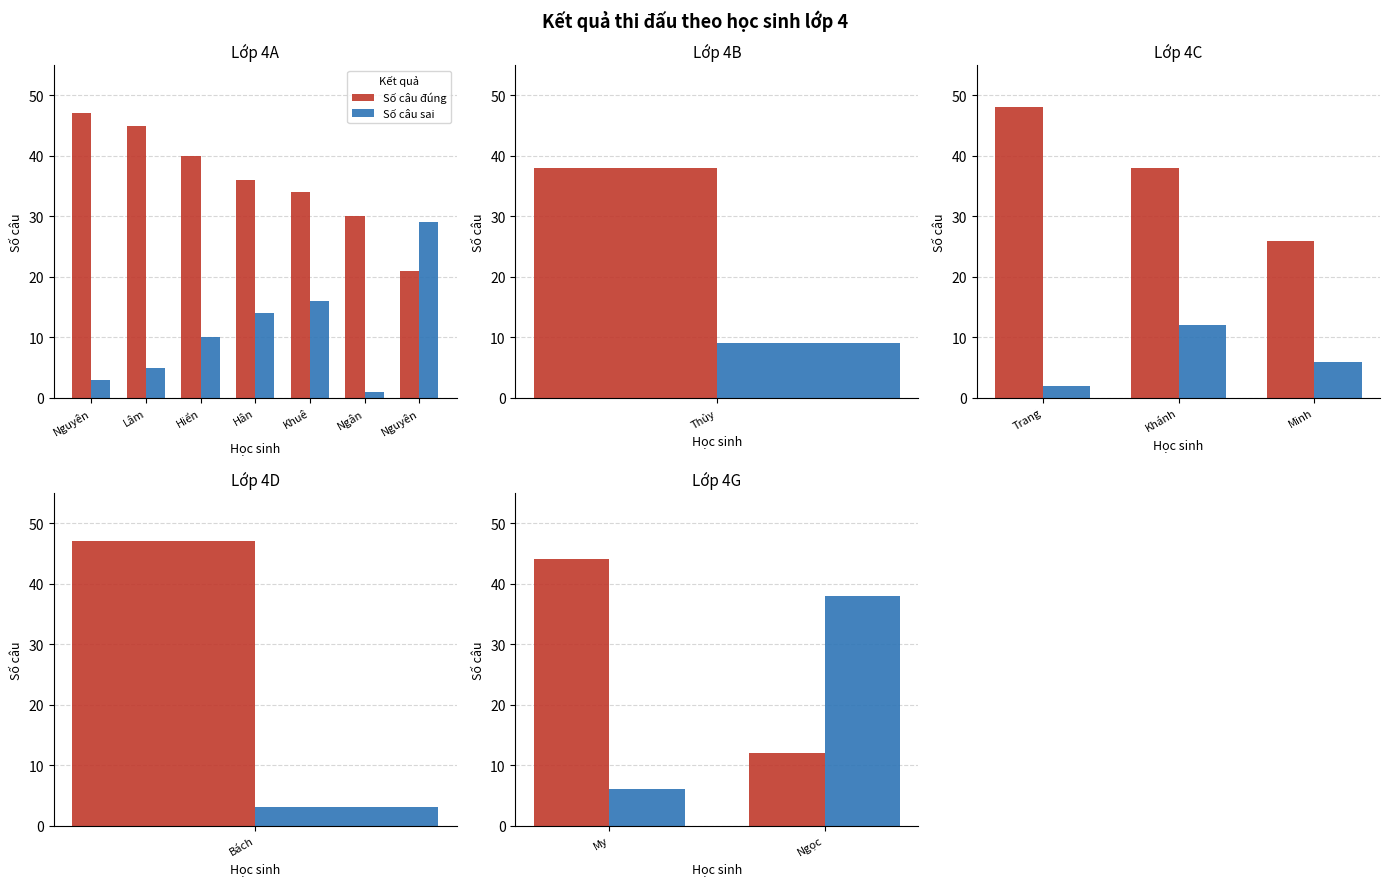

What are all the series names shown in the legend?

Số câu đúng, Số câu sai